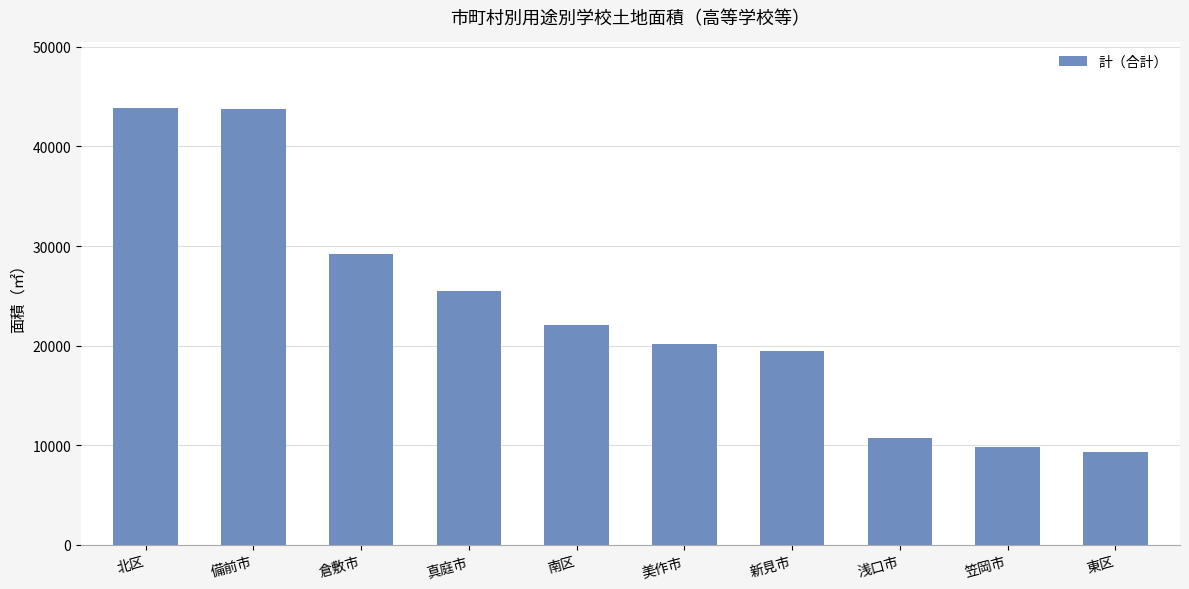

What is the label of the 4th bar from the left?

真庭市